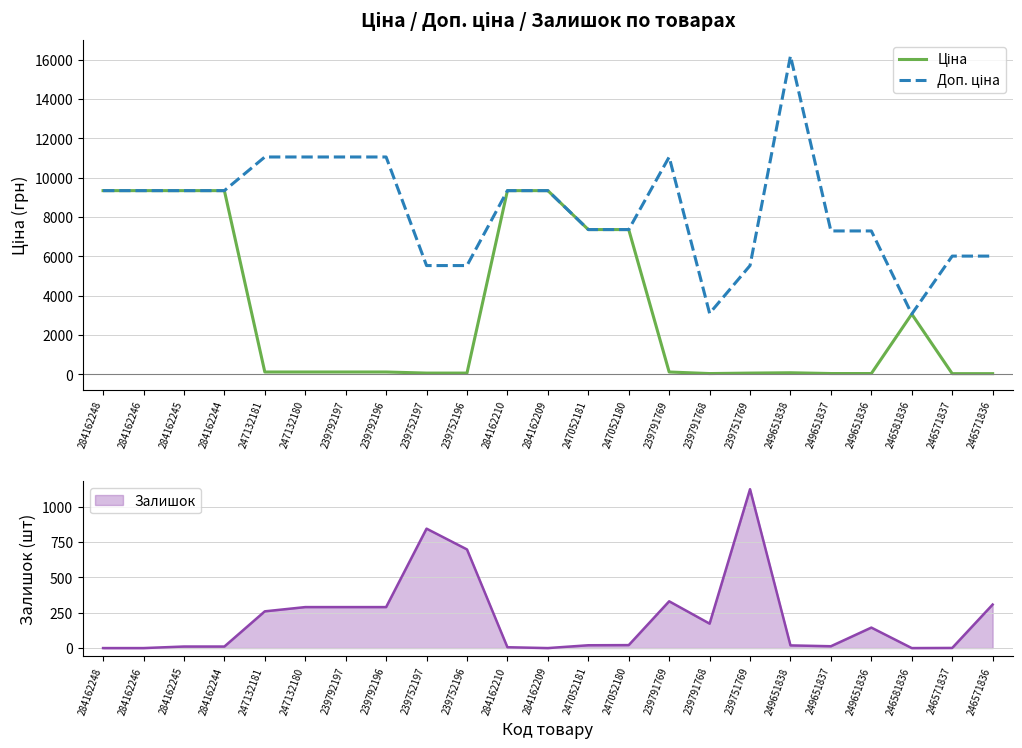

Is it true that Ціна equals 110.5 at 239792197?

True